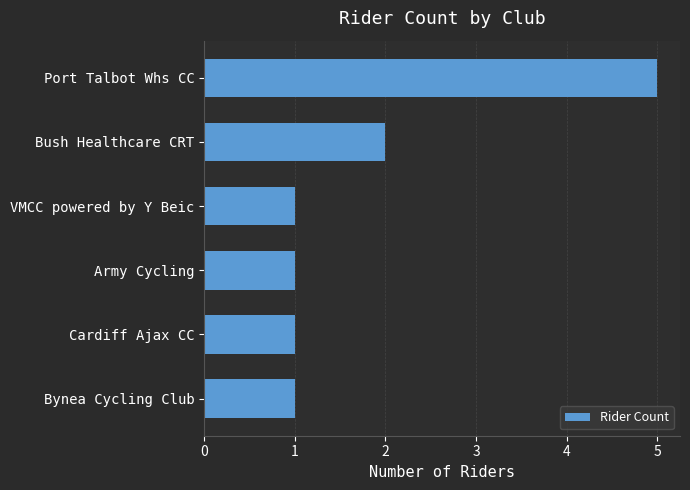

Approximately how many times larger is the value at Cardiff Ajax CC compared to Bynea Cycling Club?

1.0